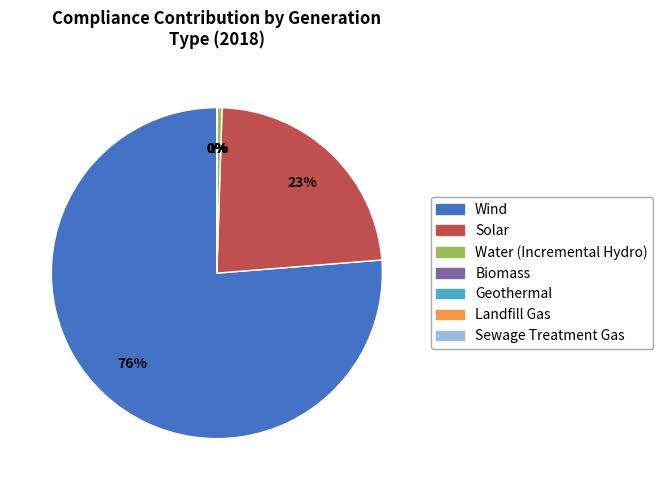

To the nearest percent, what is the average slice percentage?

14%